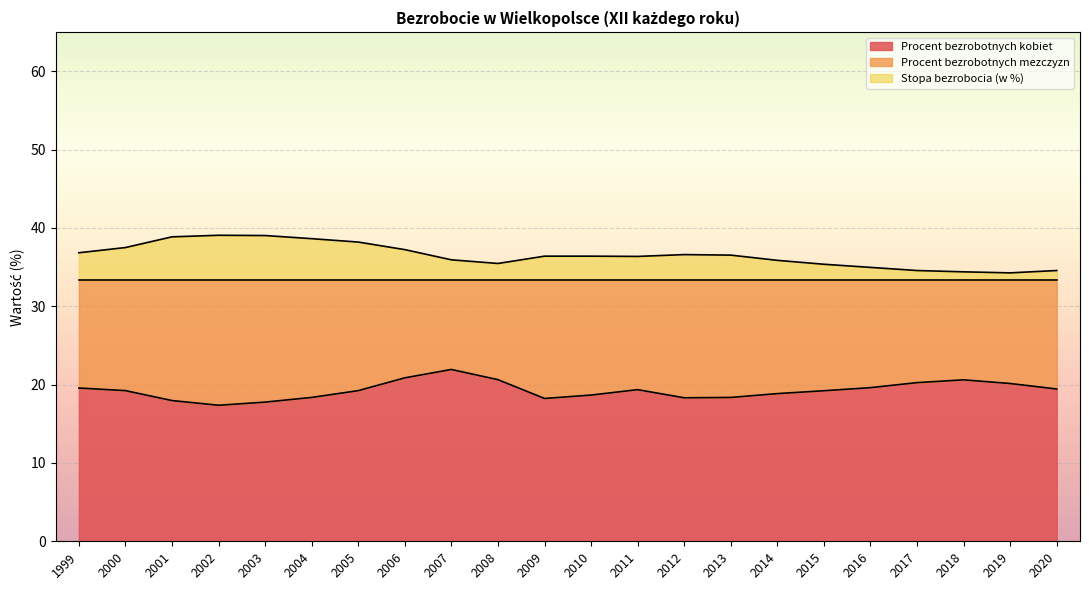

How many values in the Stopa bezrobocia (w %) series exceed 36?

13